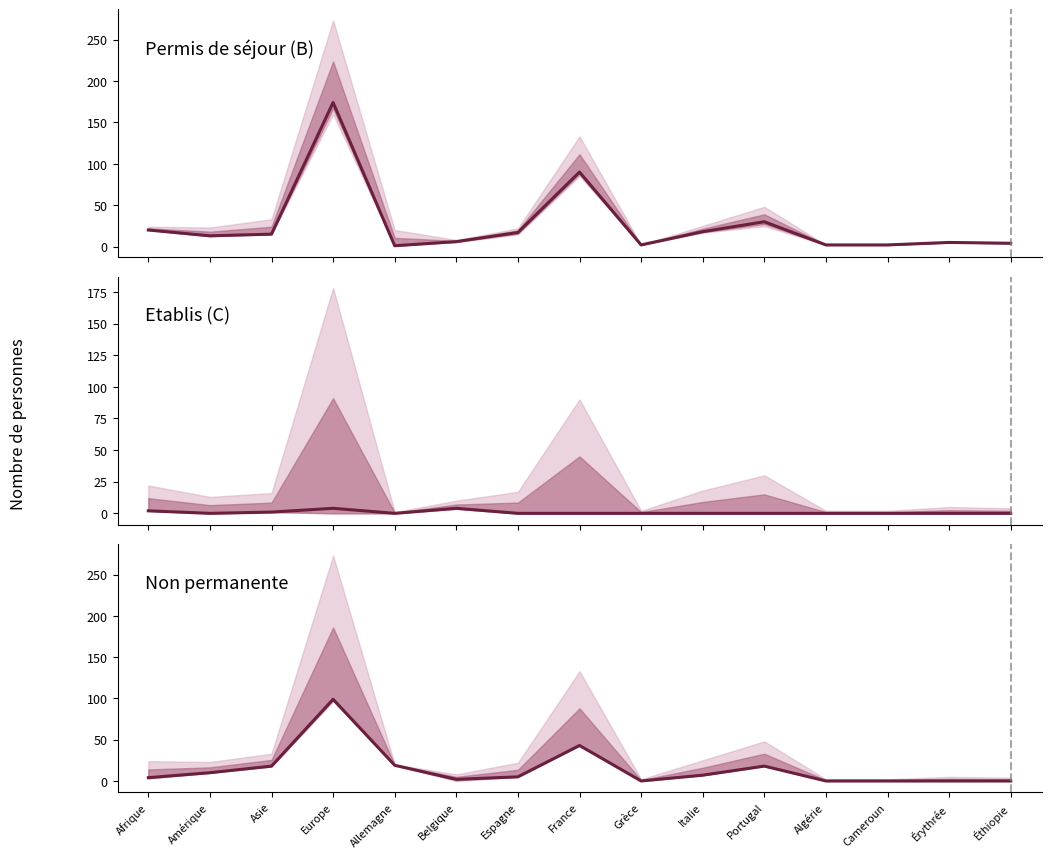

What is the minimum value for Permis de séjour (B) Total?

1